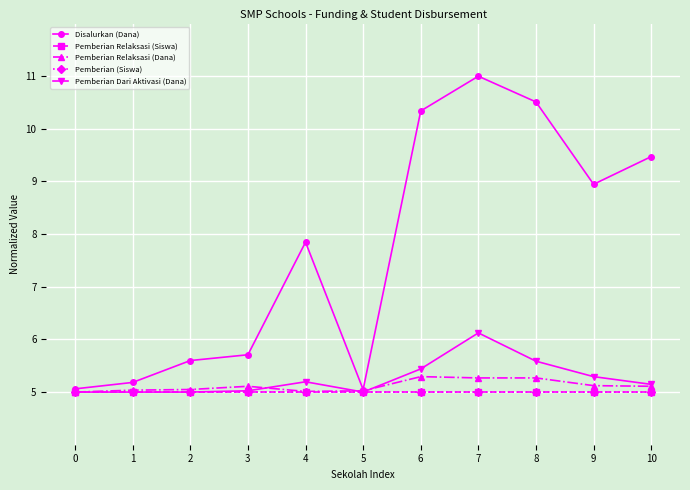

Is it true that Pemberian Relaksasi (Dana) equals 7.5 at 6?

False